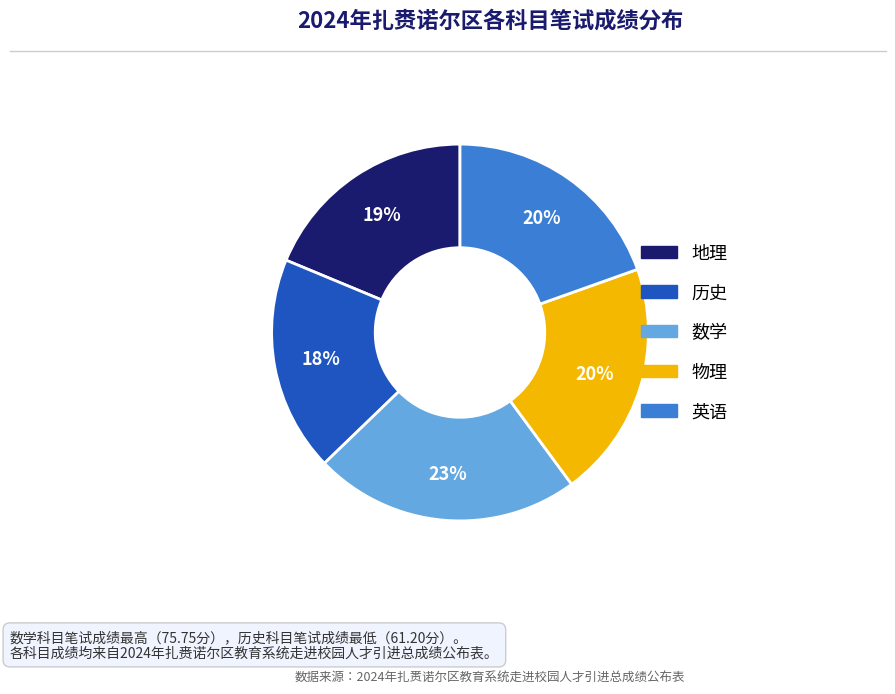

What is the ratio of the value at 历史 to the value at 英语?

0.9